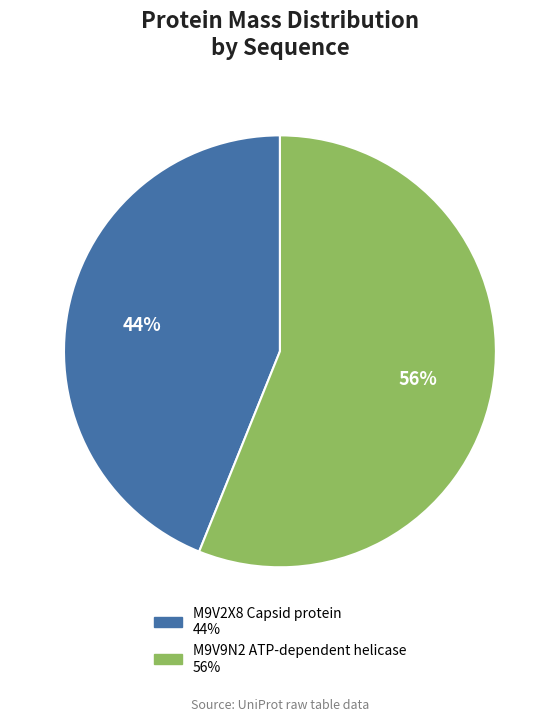

Approximately how many times larger is the value at M9V9N2 ATP-dependent helicase compared to M9V2X8 Capsid protein?

1.3